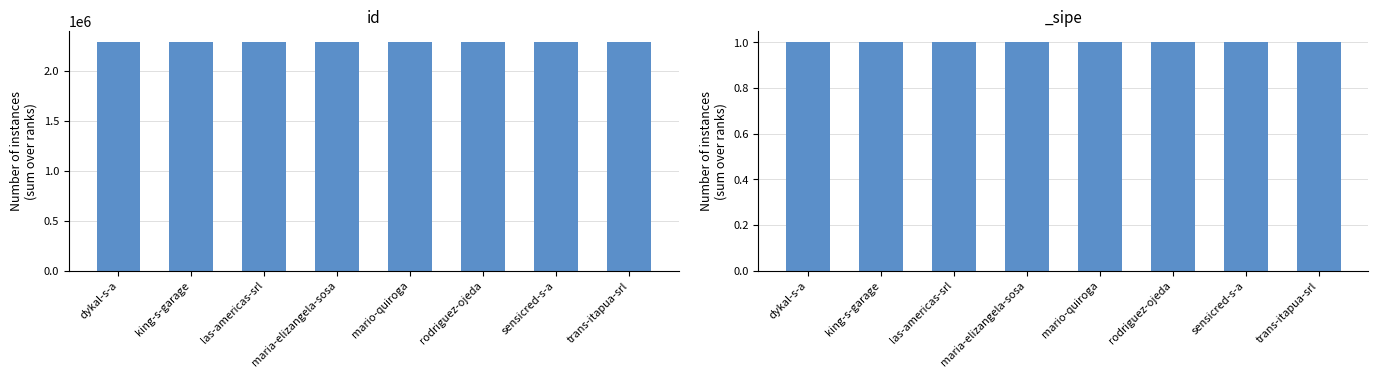

The value at sensicred-s-a is 856957. True or false?

False